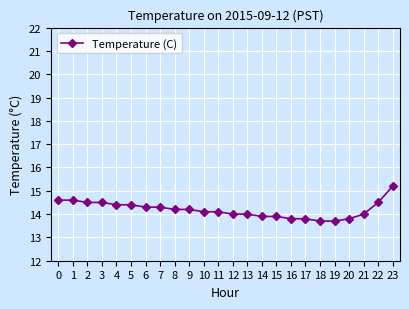

Does the chart display data point markers on the line(s)?

Yes